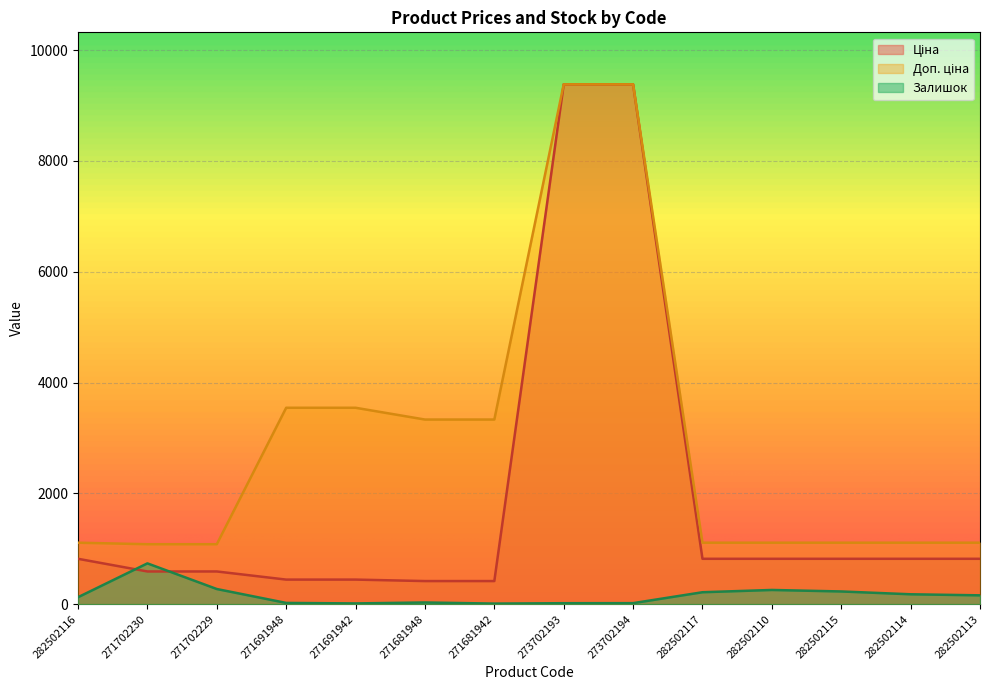

What is the sum of the Ціна values at 282502113 and 271691948?

1261.6